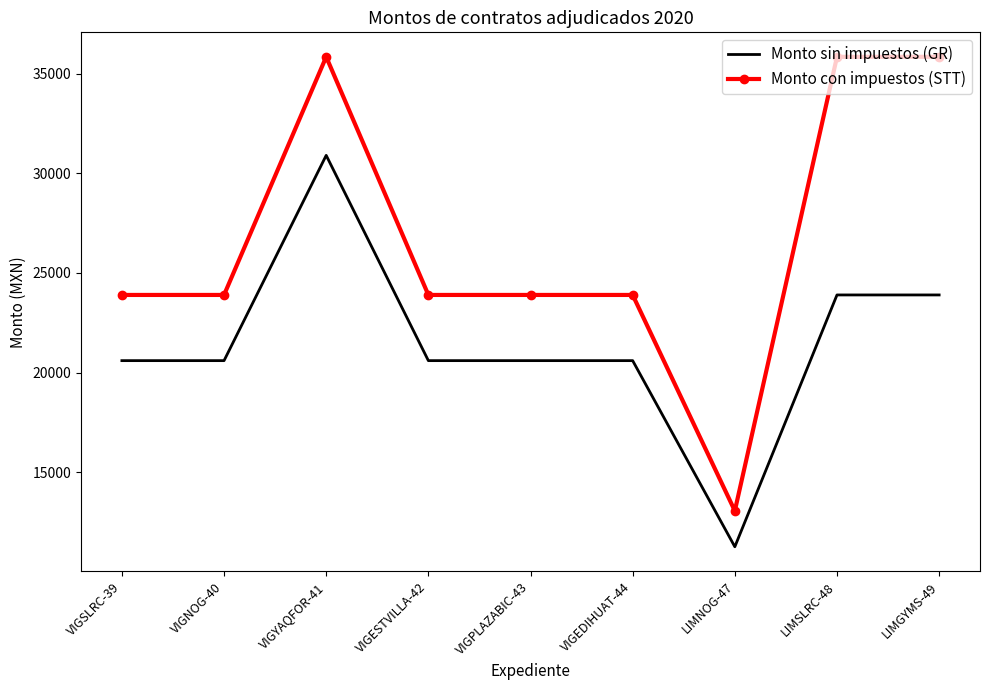

What are all the series names shown in the legend?

Monto sin impuestos (GR), Monto con impuestos (STT)